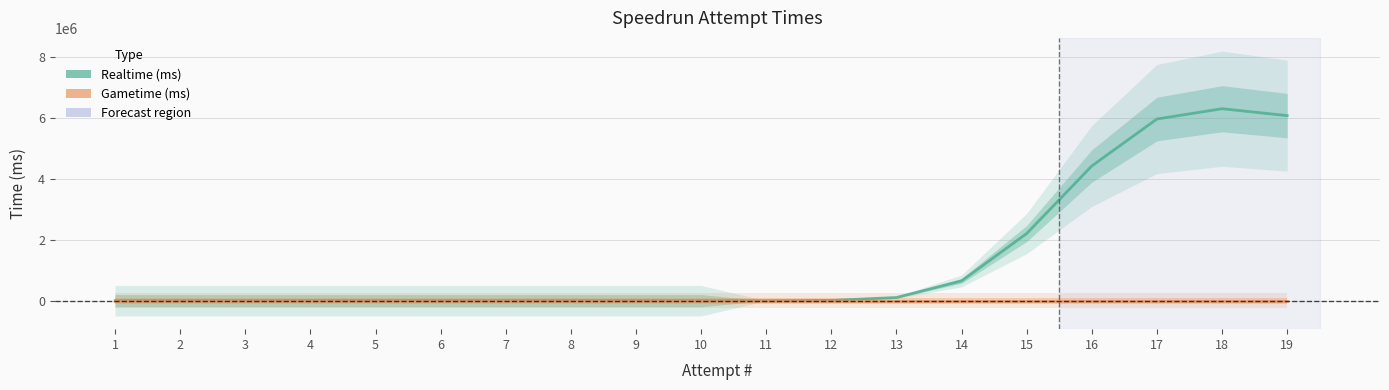

At which category does Realtime (ms) reach its first local peak?

18